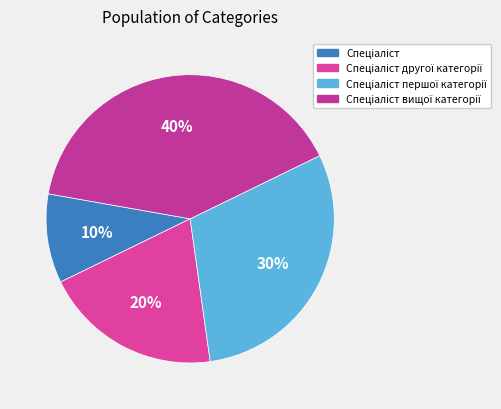

How many slices are in this pie chart?

4